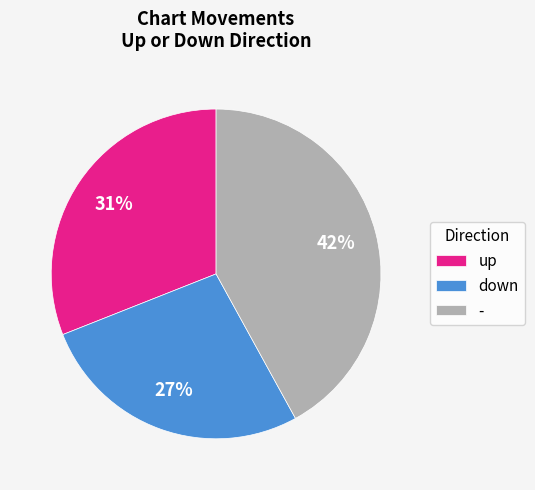

Do - and down together represent more than half of the pie?

Yes